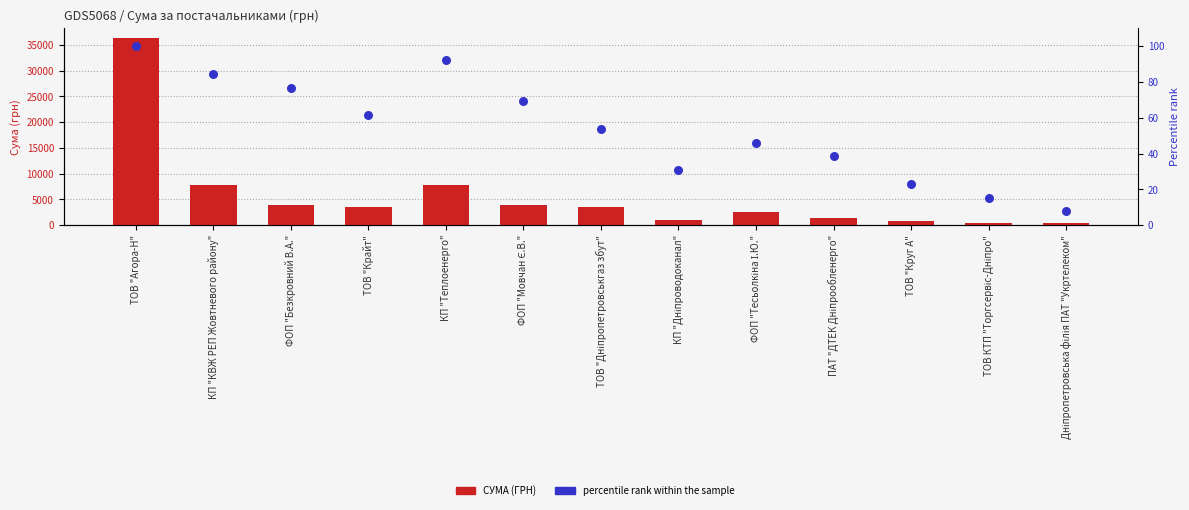

Which series reaches the maximum Y coordinate?

СУМА (ГРН)